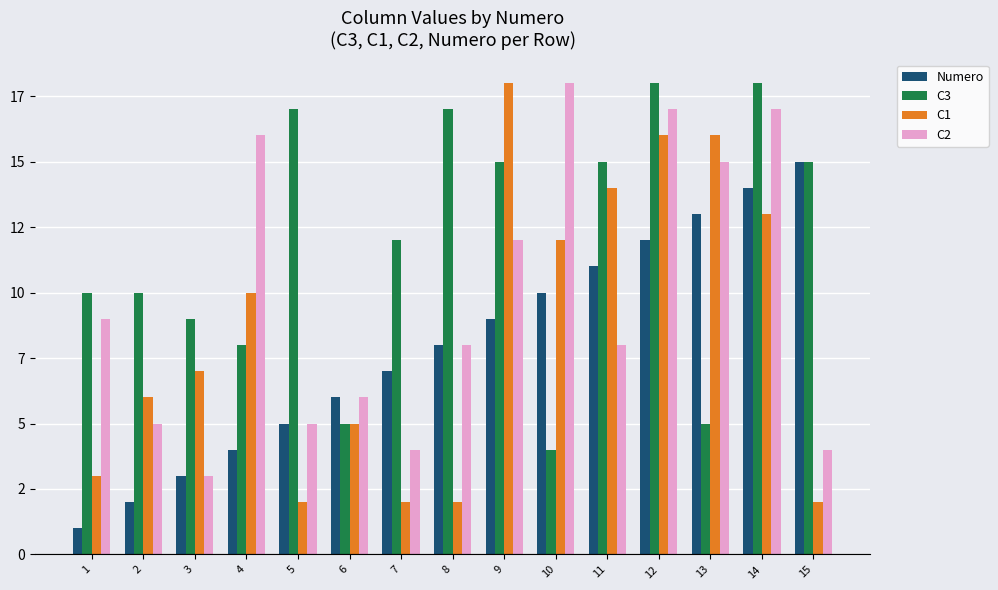

Does the chart contain stacked bars?

No